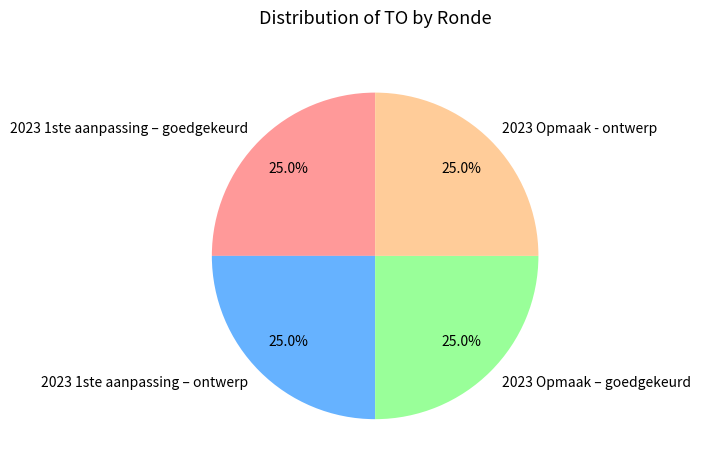

How much of the chart is everything except 2023 1ste aanpassing – goedgekeurd?

75.0%